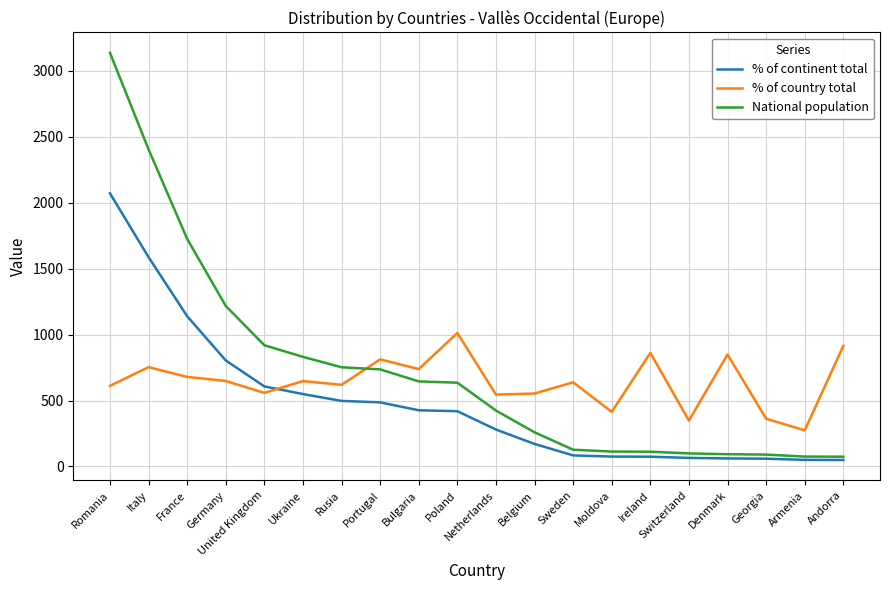

Read the National population value at United Kingdom, to the nearest 100.

900